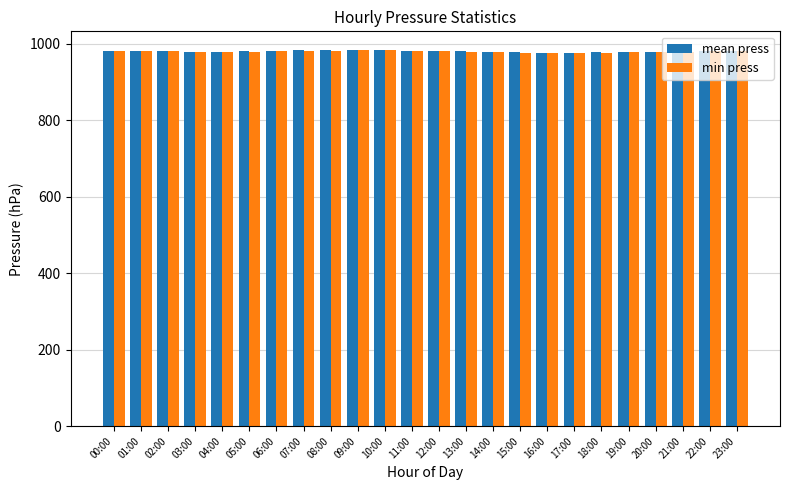

What is the label of the 9th bar from the left?

08:00